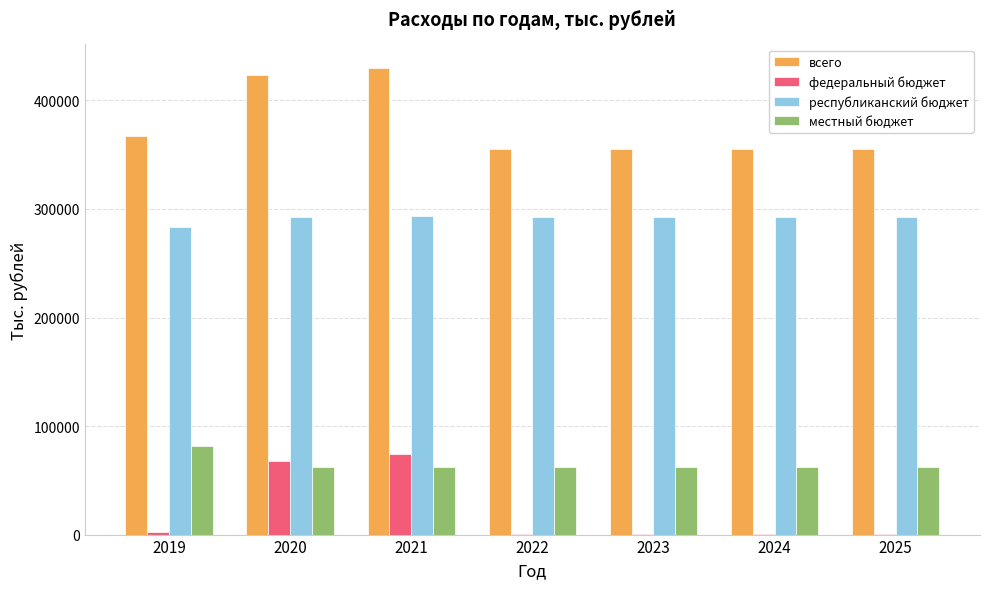

The value of республиканский бюджет at 2019 is 83722.8. True or false?

False